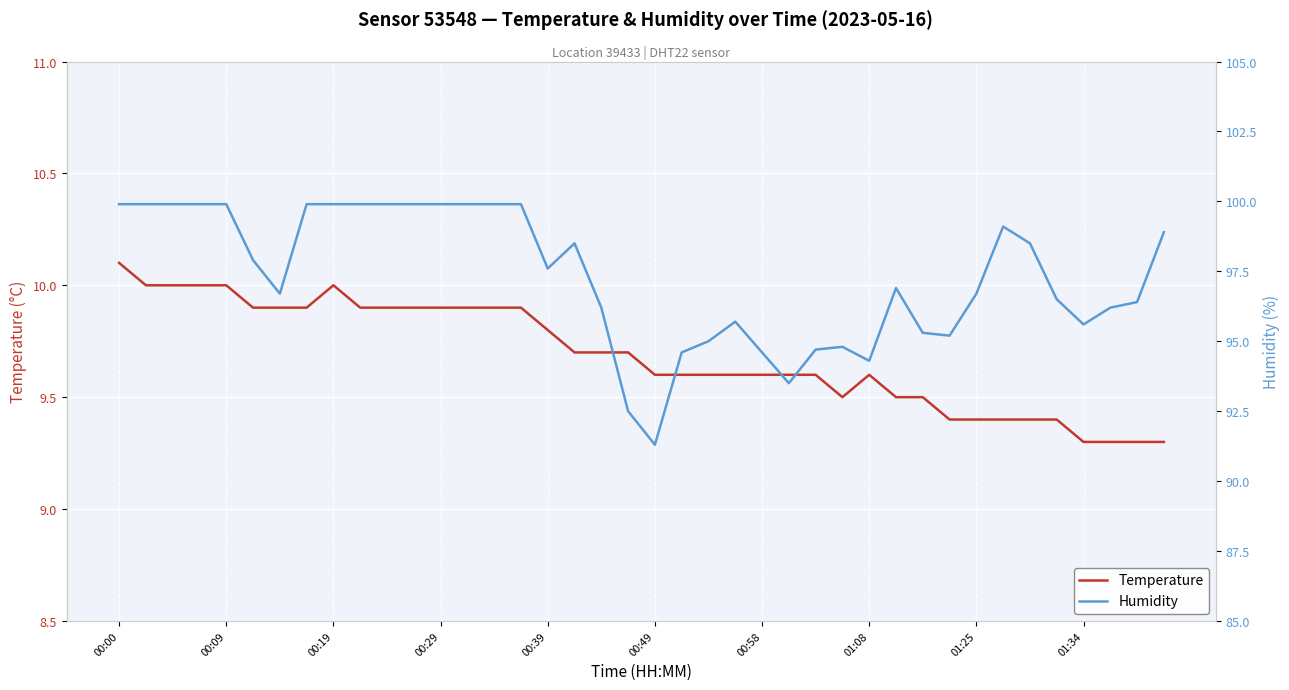

True or false: temperature and humidity intersect in this chart.

False